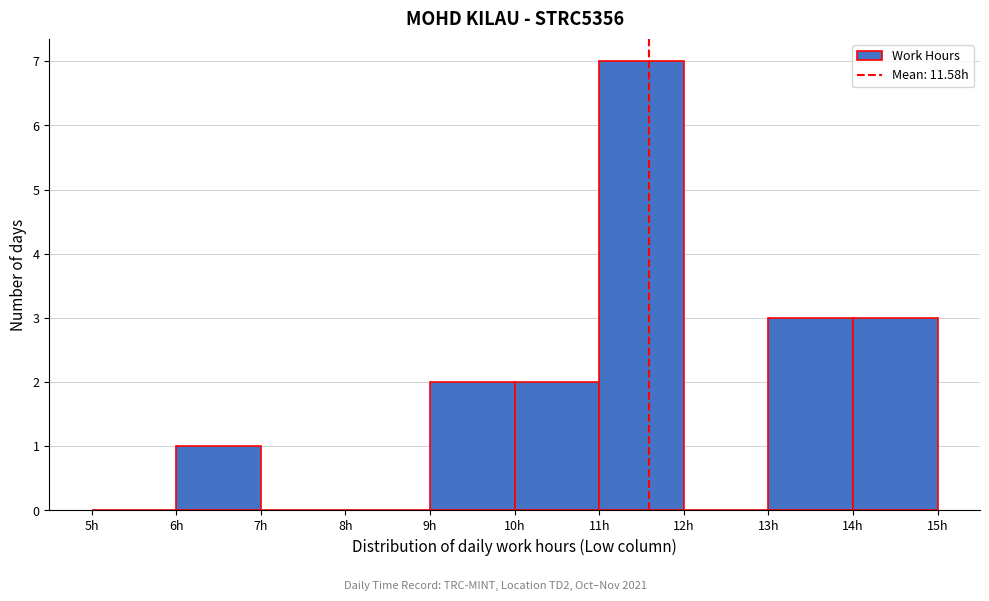

What is the height of the bar covering 6 to 7 on the x-axis? The values are not printed on the chart, so give them approximately, as read against the axis.

1